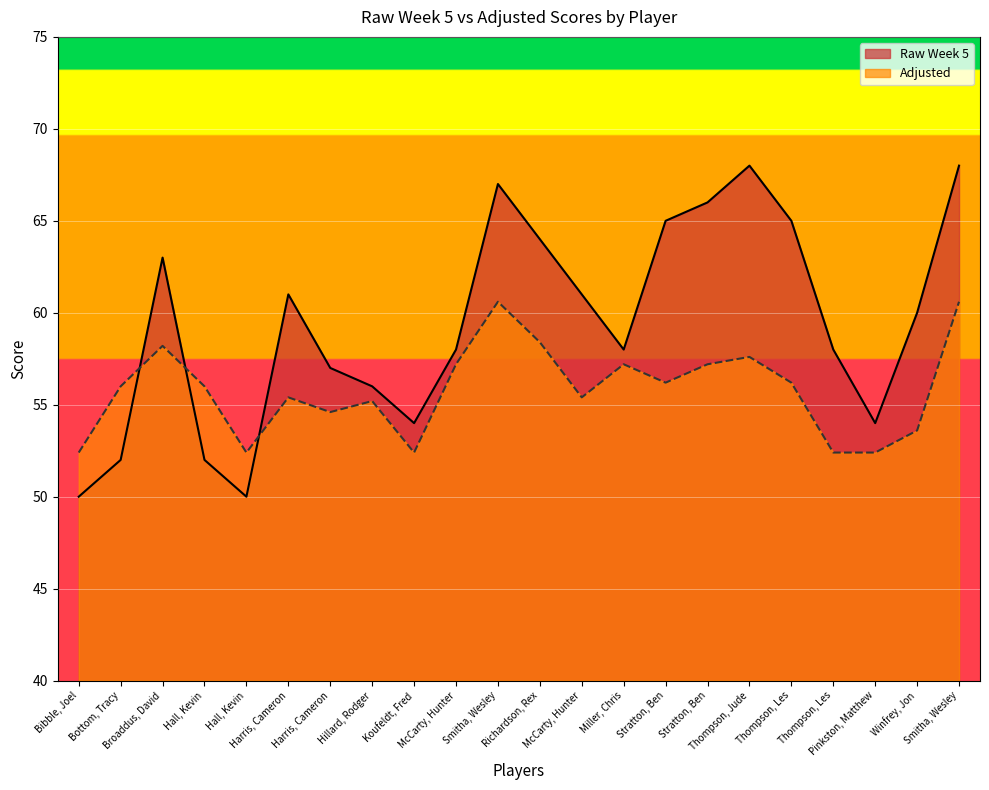

Which has a higher value, Hall, Kevin or Thompson, Les?

Thompson, Les